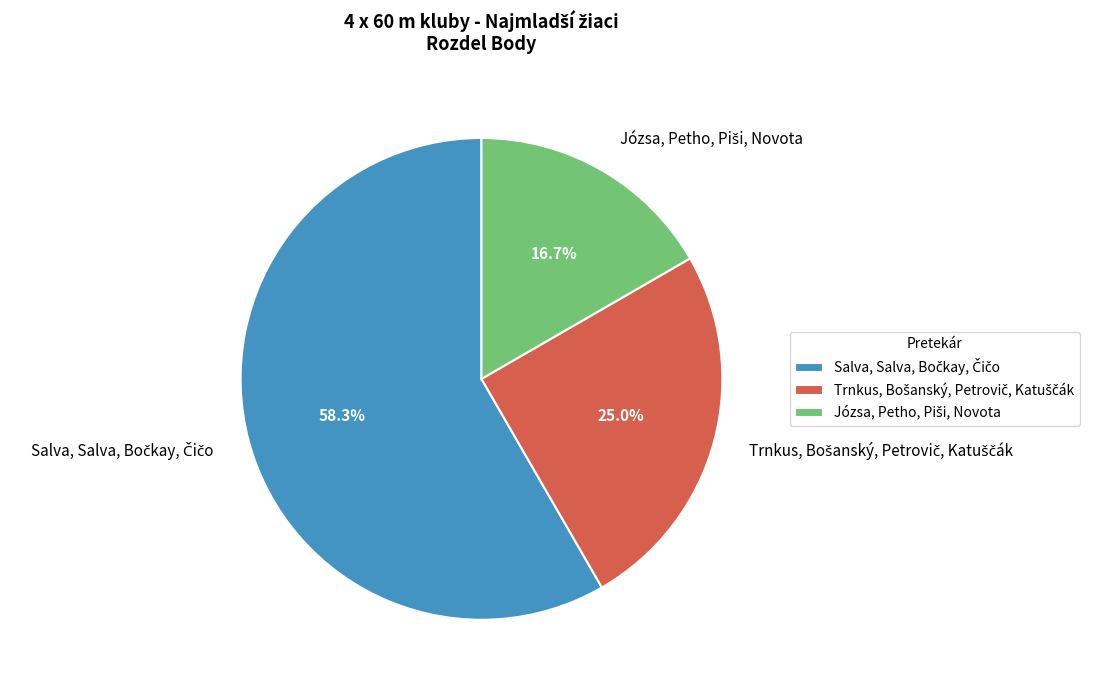

Is there any slice that represents more than half of the pie?

Yes